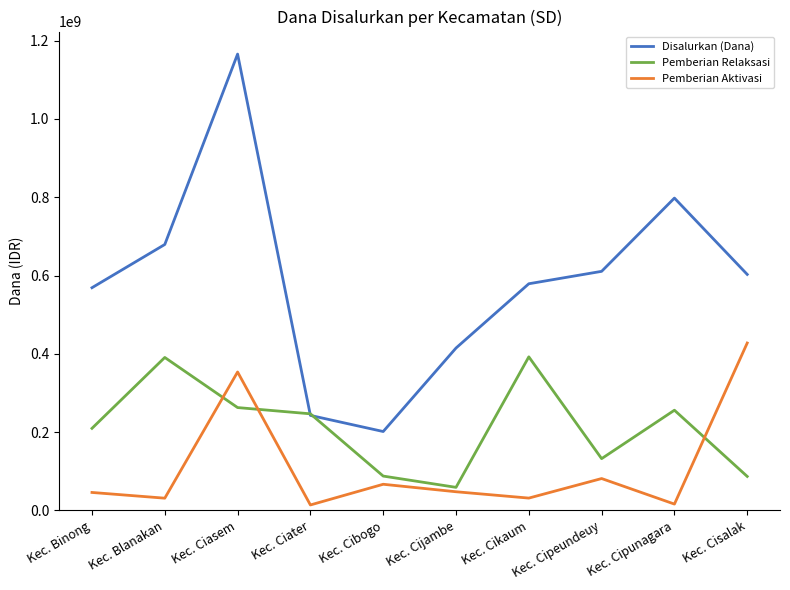

Rank the series by their average value, from lowest to highest.

Pemberian Aktivasi, Pemberian Relaksasi, Disalurkan (Dana)